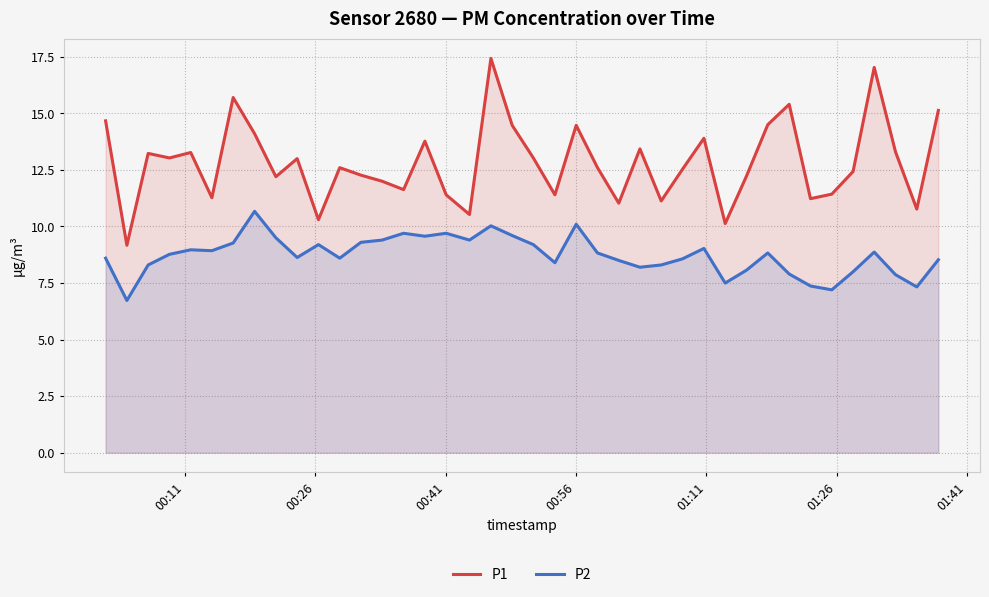

What is the difference between the maximum and minimum values in the P2 series?

3.9